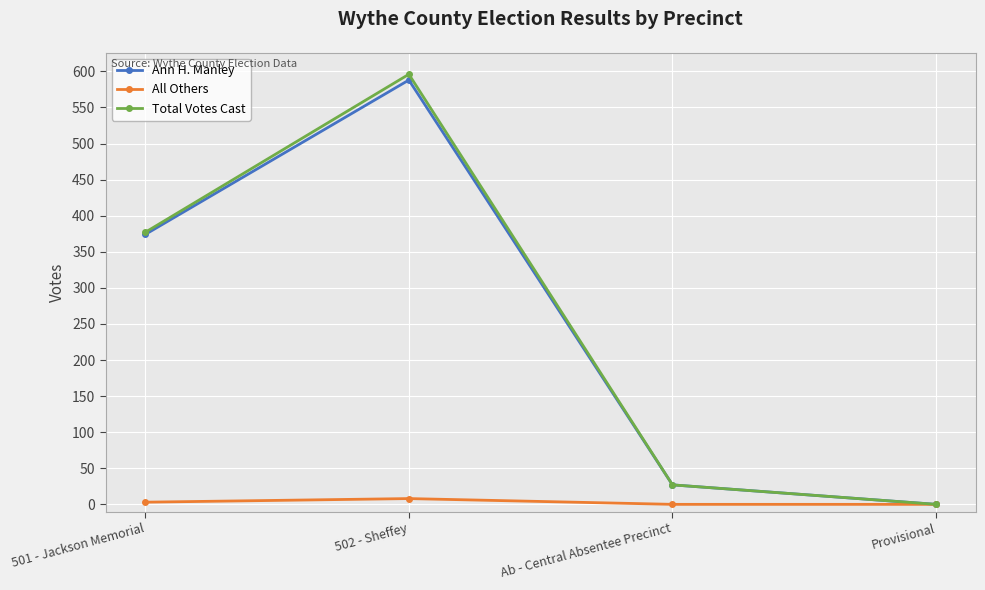

At which label is Ann H. Manley closest to 294?

501 - Jackson Memorial